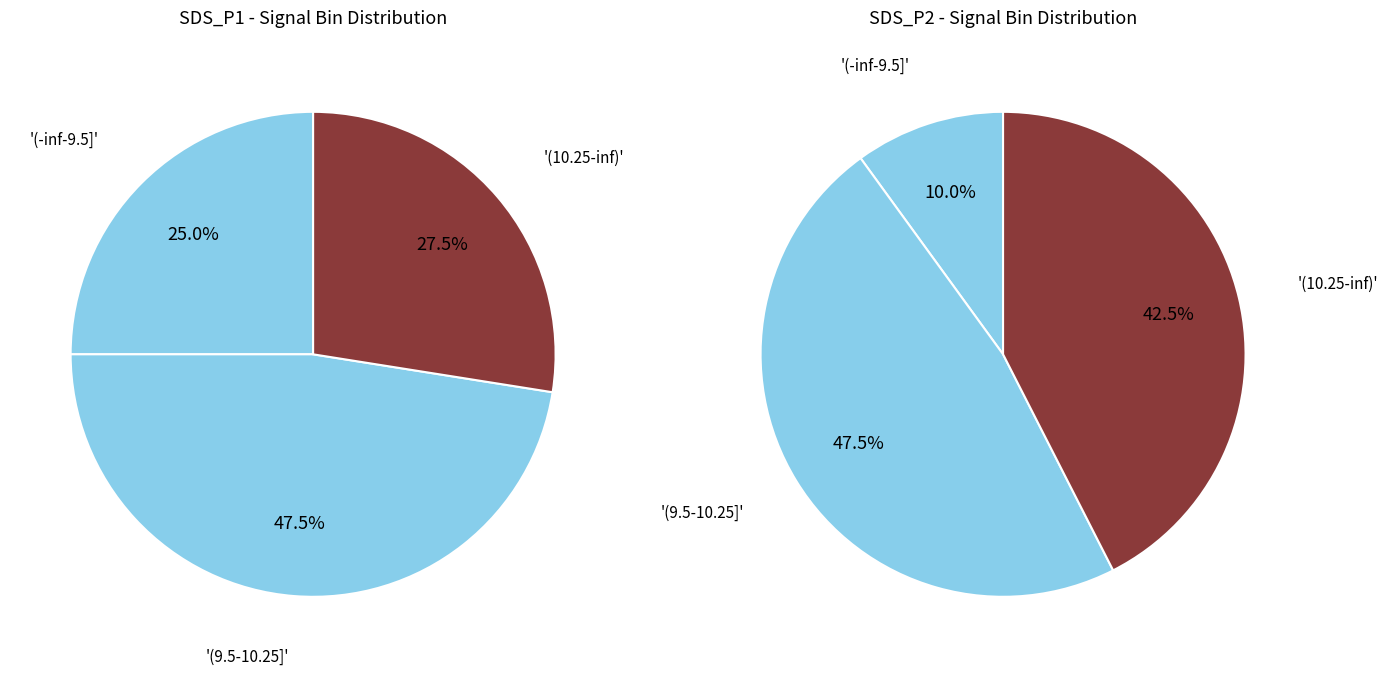

Does 26 represent more than half of the total?

No